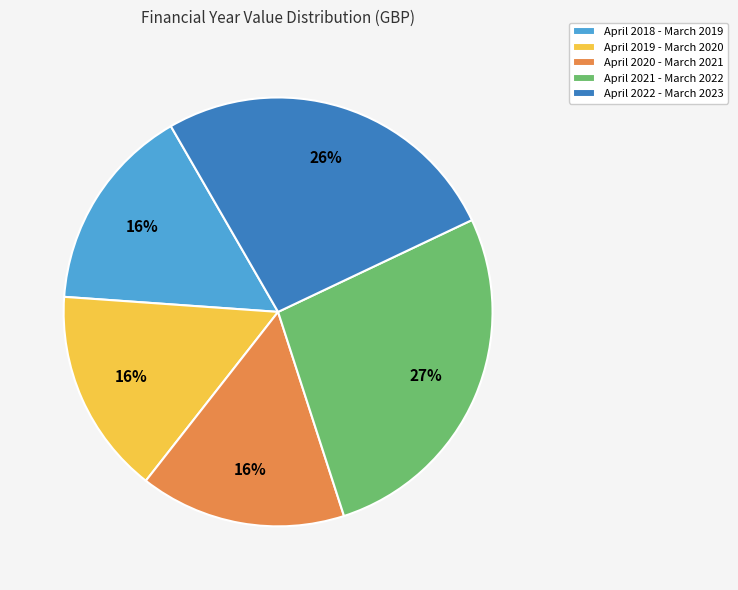

Which has a higher value, April 2022 - March 2023 or April 2019 - March 2020?

April 2022 - March 2023